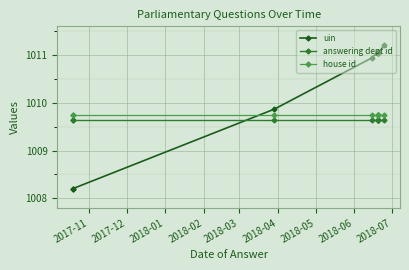

Which series ends up on top after the final intersection of uin and answering dept id?

uin